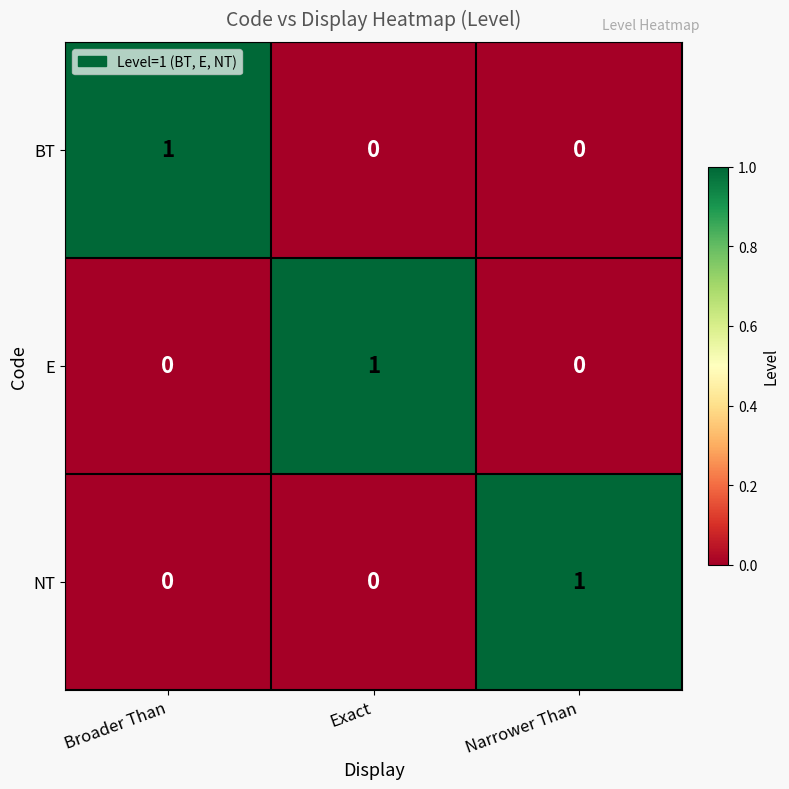

The BT series shows 0 at Broader Than. True or false?

False